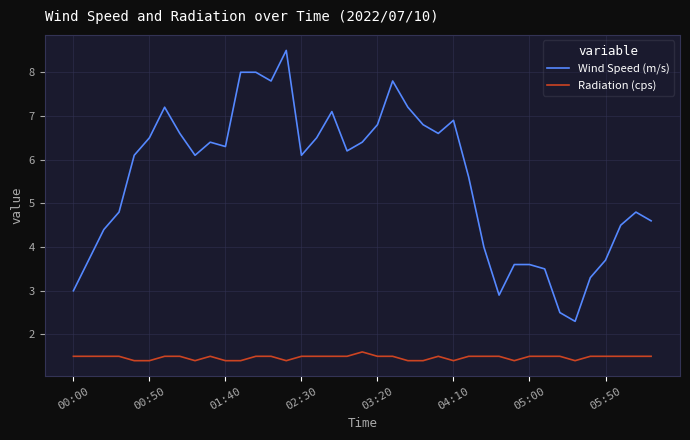

True or false: Radiation (cps) and Wind Speed (m/s) cross at least once.

False